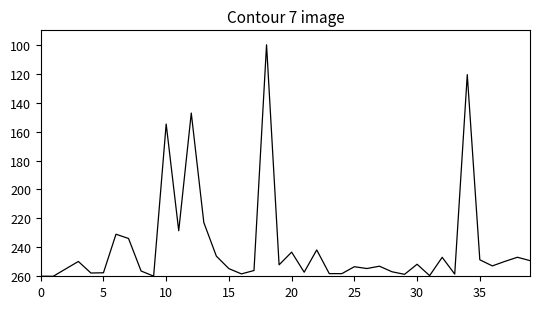

What is the greatest value displayed?

260.0